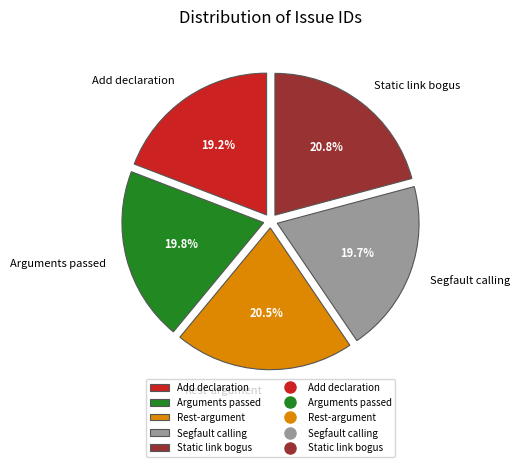

What is the smallest slice in the pie chart?

Add declaration